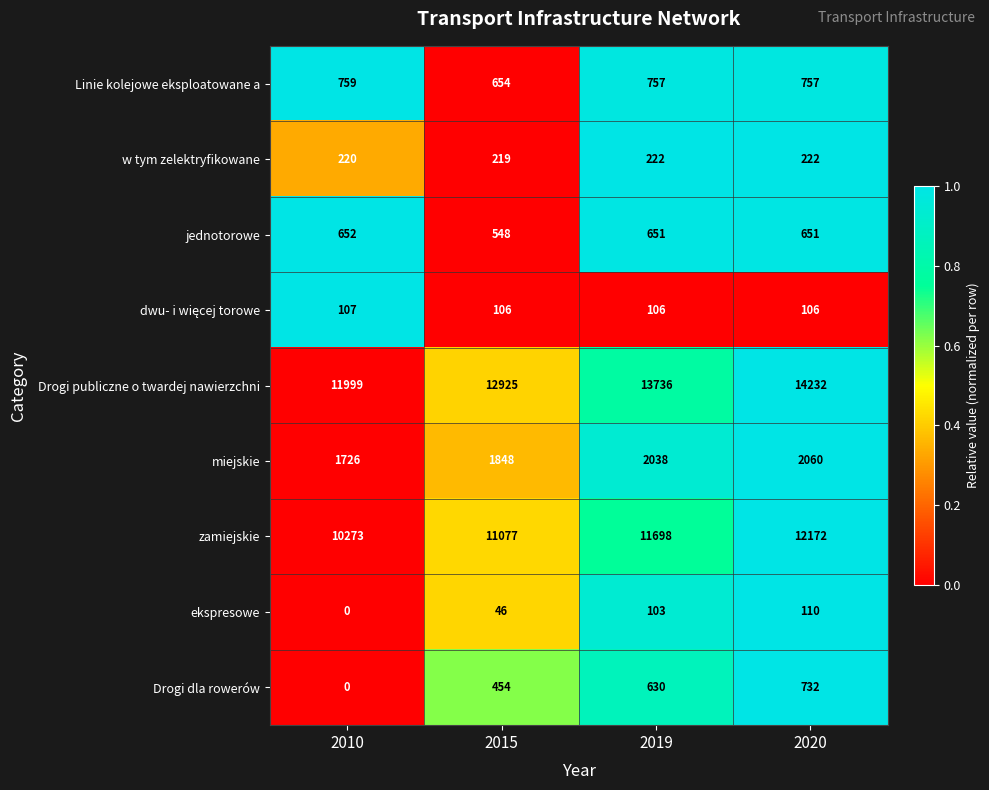

What is the difference between the maximum and minimum values in the zamiejskie series?

1899